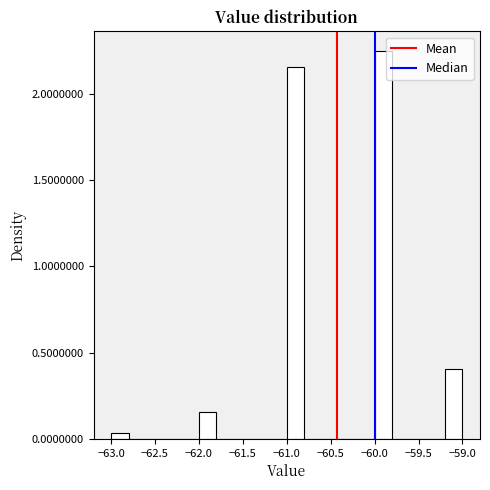

Which range on the x-axis has the tallest bar?

-60.0 to -59.8